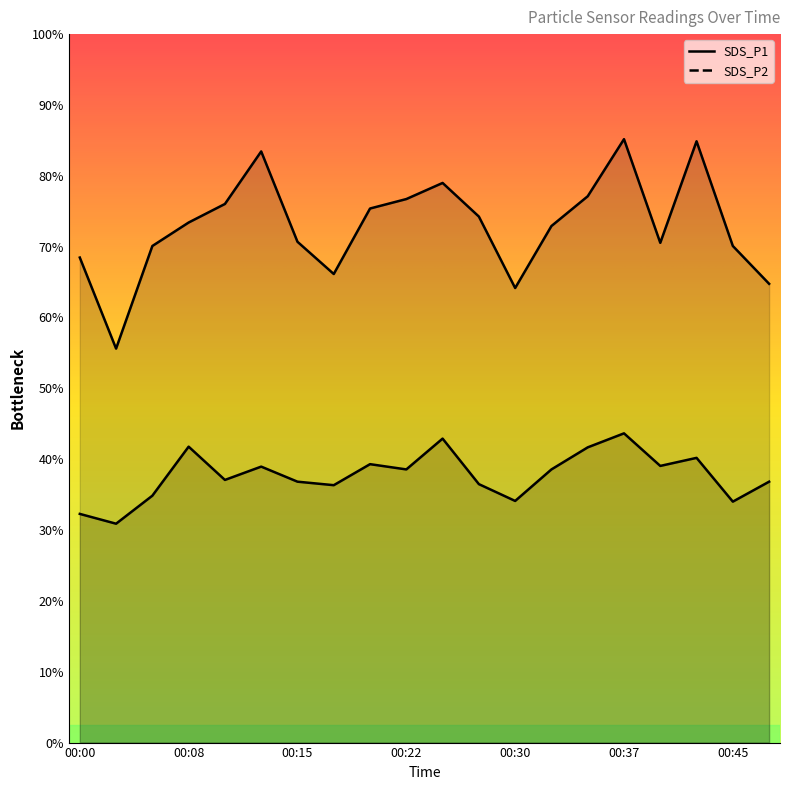

Where does the SDS_P1 series first go above 14?

00:05